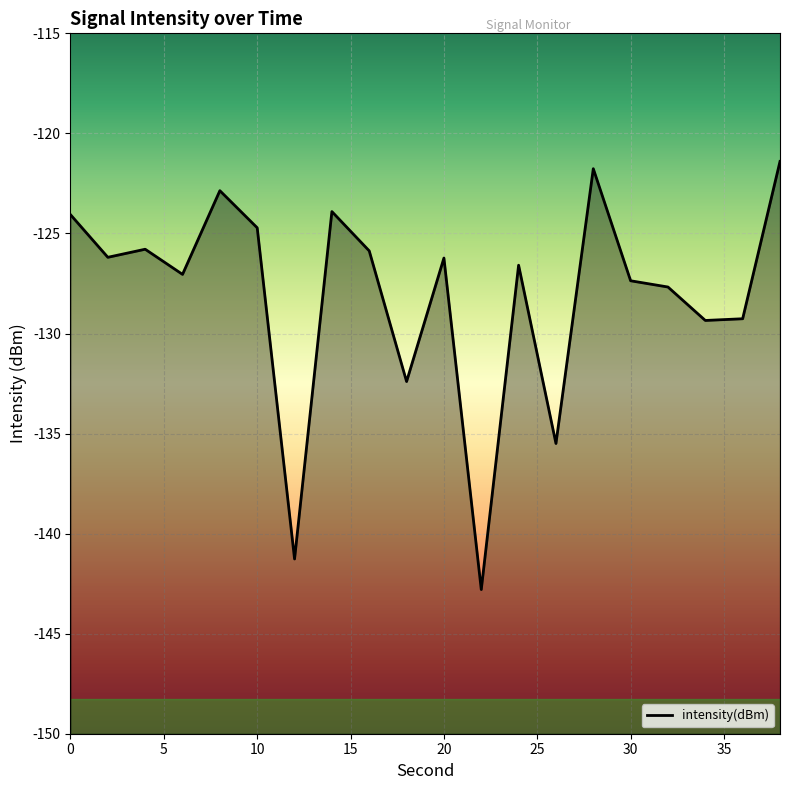

What value does the data have at 30?

-127.4